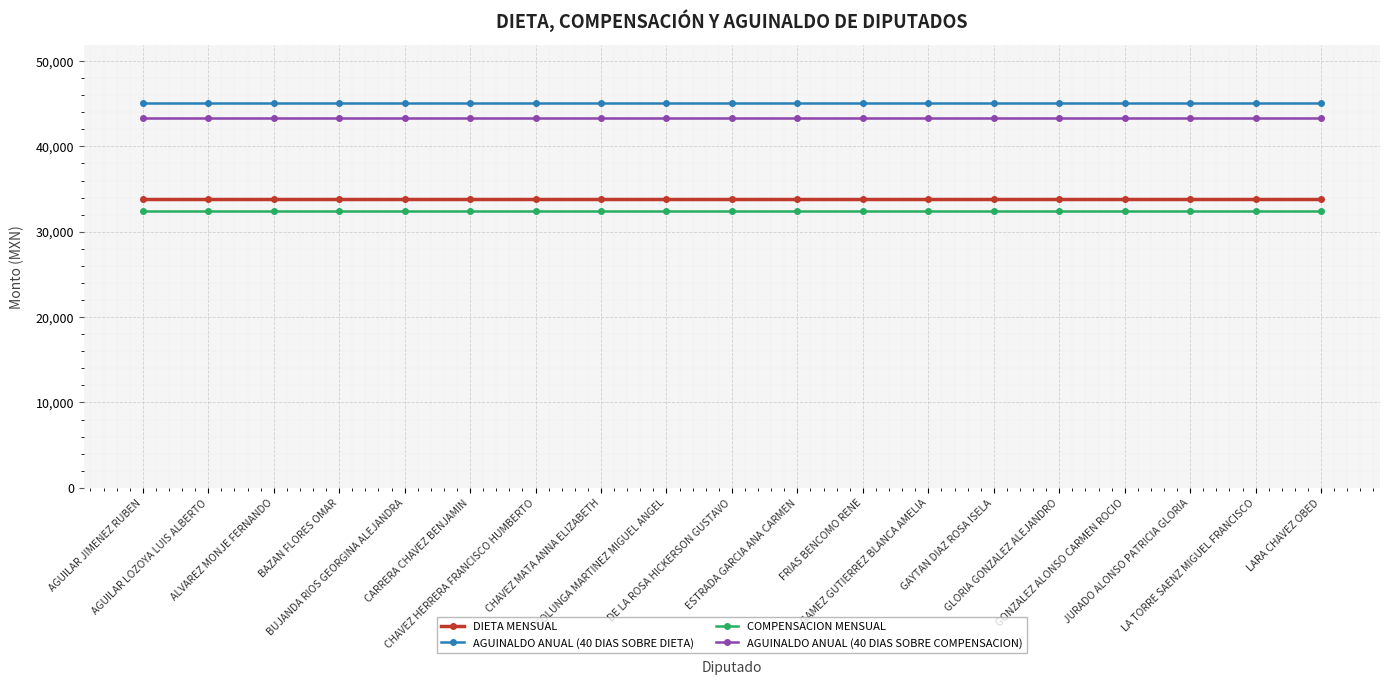

Reading left to right, what are all the values shown in this chart?

DIETA MENSUAL: AGUILAR JIMENEZ RUBEN=33826.0	AGUILAR LOZOYA LUIS ALBERTO=33826.0	ALVAREZ MONJE FERNANDO=33826.0	BAZAN FLORES OMAR=33826.0	BUJANDA RIOS GEORGINA ALEJANDRA=33826.0	CARRERA CHAVEZ BENJAMIN=33826.0	CHAVEZ HERRERA FRANCISCO HUMBERTO=33826.0	CHAVEZ MATA ANNA ELIZABETH=33826.0	COLUNGA MARTINEZ MIGUEL ANGEL=33826.0	DE LA ROSA HICKERSON GUSTAVO=33826.0	ESTRADA GARCIA ANA CARMEN=33826.0	FRIAS BENCOMO RENE=33826.0	GAMEZ GUTIERREZ BLANCA AMELIA=33826.0	GAYTAN DIAZ ROSA ISELA=33826.0	GLORIA GONZALEZ ALEJANDRO=33826.0	GONZALEZ ALONSO CARMEN ROCIO=33826.0	JURADO ALONSO PATRICIA GLORIA=33826.0	LA TORRE SAENZ MIGUEL FRANCISCO=33826.0	LARA CHAVEZ OBED=33826.0
AGUINALDO ANUAL (40 DIAS SOBRE DIETA): AGUILAR JIMENEZ RUBEN=45101.3	AGUILAR LOZOYA LUIS ALBERTO=45101.3	ALVAREZ MONJE FERNANDO=45101.3	BAZAN FLORES OMAR=45101.3	BUJANDA RIOS GEORGINA ALEJANDRA=45101.3	CARRERA CHAVEZ BENJAMIN=45101.3	CHAVEZ HERRERA FRANCISCO HUMBERTO=45101.3	CHAVEZ MATA ANNA ELIZABETH=45101.3	COLUNGA MARTINEZ MIGUEL ANGEL=45101.3	DE LA ROSA HICKERSON GUSTAVO=45101.3	ESTRADA GARCIA ANA CARMEN=45101.3	FRIAS BENCOMO RENE=45101.3	GAMEZ GUTIERREZ BLANCA AMELIA=45101.3	GAYTAN DIAZ ROSA ISELA=45101.3	GLORIA GONZALEZ ALEJANDRO=45101.3	GONZALEZ ALONSO CARMEN ROCIO=45101.3	JURADO ALONSO PATRICIA GLORIA=45101.3	LA TORRE SAENZ MIGUEL FRANCISCO=45101.3	LARA CHAVEZ OBED=45101.3
COMPENSACION MENSUAL: AGUILAR JIMENEZ RUBEN=32489.0	AGUILAR LOZOYA LUIS ALBERTO=32489.0	ALVAREZ MONJE FERNANDO=32489.0	BAZAN FLORES OMAR=32489.0	BUJANDA RIOS GEORGINA ALEJANDRA=32489.0	CARRERA CHAVEZ BENJAMIN=32489.0	CHAVEZ HERRERA FRANCISCO HUMBERTO=32489.0	CHAVEZ MATA ANNA ELIZABETH=32489.0	COLUNGA MARTINEZ MIGUEL ANGEL=32489.0	DE LA ROSA HICKERSON GUSTAVO=32489.0	ESTRADA GARCIA ANA CARMEN=32489.0	FRIAS BENCOMO RENE=32489.0	GAMEZ GUTIERREZ BLANCA AMELIA=32489.0	GAYTAN DIAZ ROSA ISELA=32489.0	GLORIA GONZALEZ ALEJANDRO=32489.0	GONZALEZ ALONSO CARMEN ROCIO=32489.0	JURADO ALONSO PATRICIA GLORIA=32489.0	LA TORRE SAENZ MIGUEL FRANCISCO=32489.0	LARA CHAVEZ OBED=32489.0
AGUINALDO ANUAL (40 DIAS SOBRE COMPENSACION): AGUILAR JIMENEZ RUBEN=43318.7	AGUILAR LOZOYA LUIS ALBERTO=43318.7	ALVAREZ MONJE FERNANDO=43318.7	BAZAN FLORES OMAR=43318.7	BUJANDA RIOS GEORGINA ALEJANDRA=43318.7	CARRERA CHAVEZ BENJAMIN=43318.7	CHAVEZ HERRERA FRANCISCO HUMBERTO=43318.7	CHAVEZ MATA ANNA ELIZABETH=43318.7	COLUNGA MARTINEZ MIGUEL ANGEL=43318.7	DE LA ROSA HICKERSON GUSTAVO=43318.7	ESTRADA GARCIA ANA CARMEN=43318.7	FRIAS BENCOMO RENE=43318.7	GAMEZ GUTIERREZ BLANCA AMELIA=43318.7	GAYTAN DIAZ ROSA ISELA=43318.7	GLORIA GONZALEZ ALEJANDRO=43318.7	GONZALEZ ALONSO CARMEN ROCIO=43318.7	JURADO ALONSO PATRICIA GLORIA=43318.7	LA TORRE SAENZ MIGUEL FRANCISCO=43318.7	LARA CHAVEZ OBED=43318.7